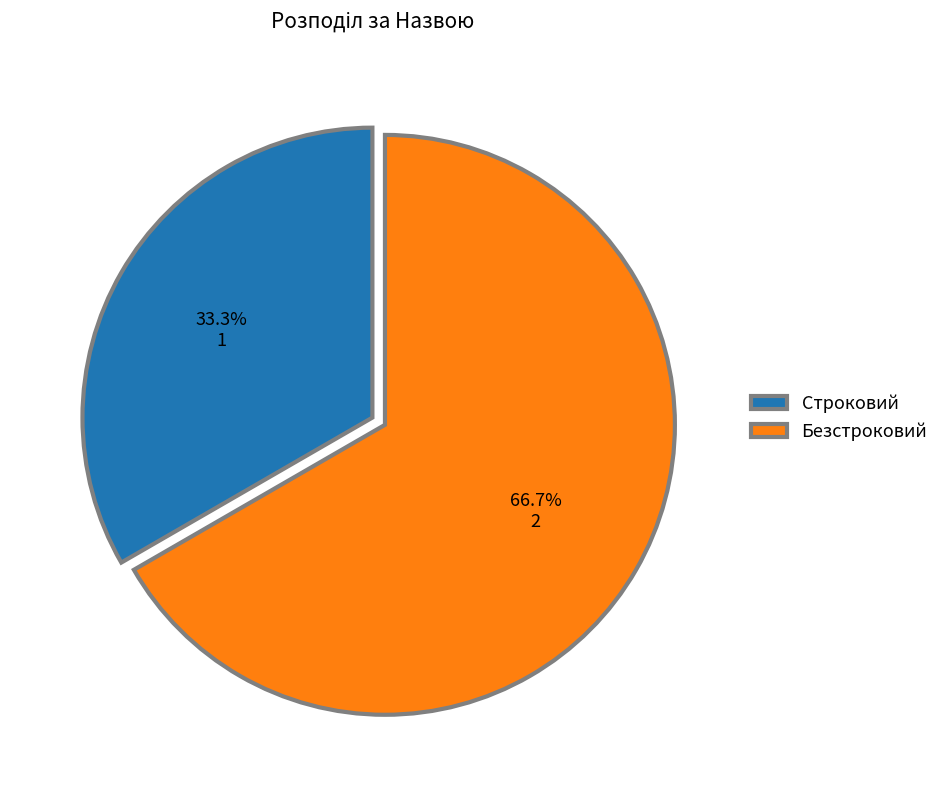

How many slices are in this pie chart?

2